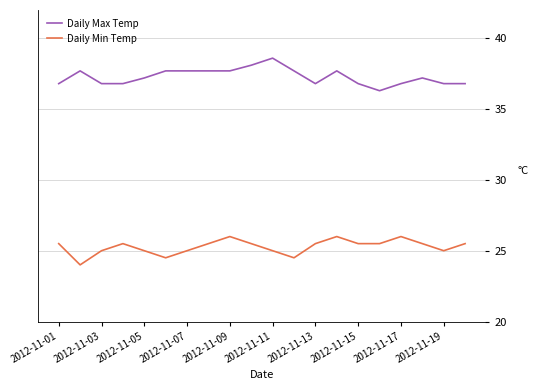

What is the difference between the maximum and minimum values in the Daily Min Temp series?

2.0